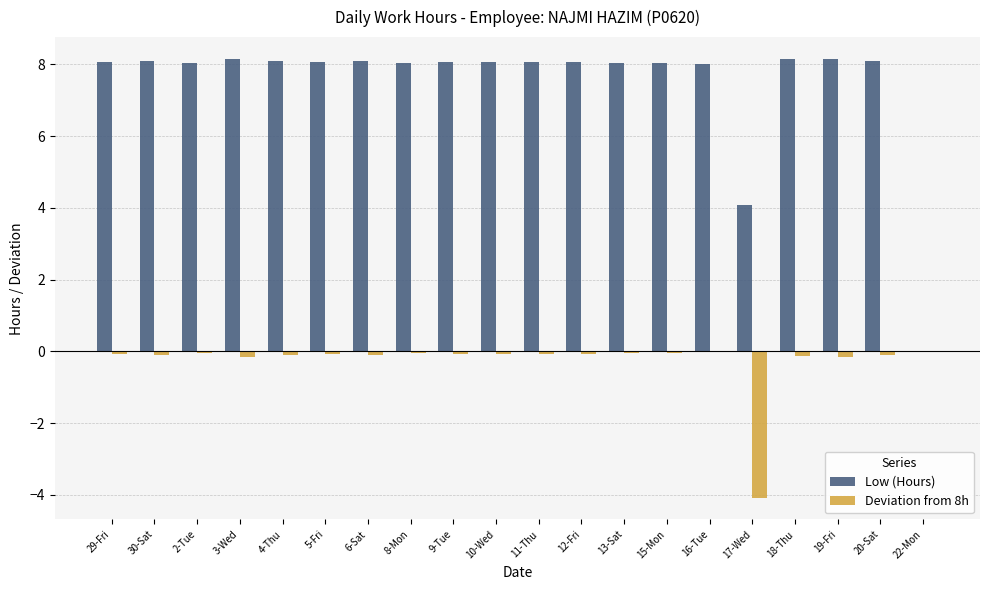

What is the average value of the Deviation from 8h series?

-0.3